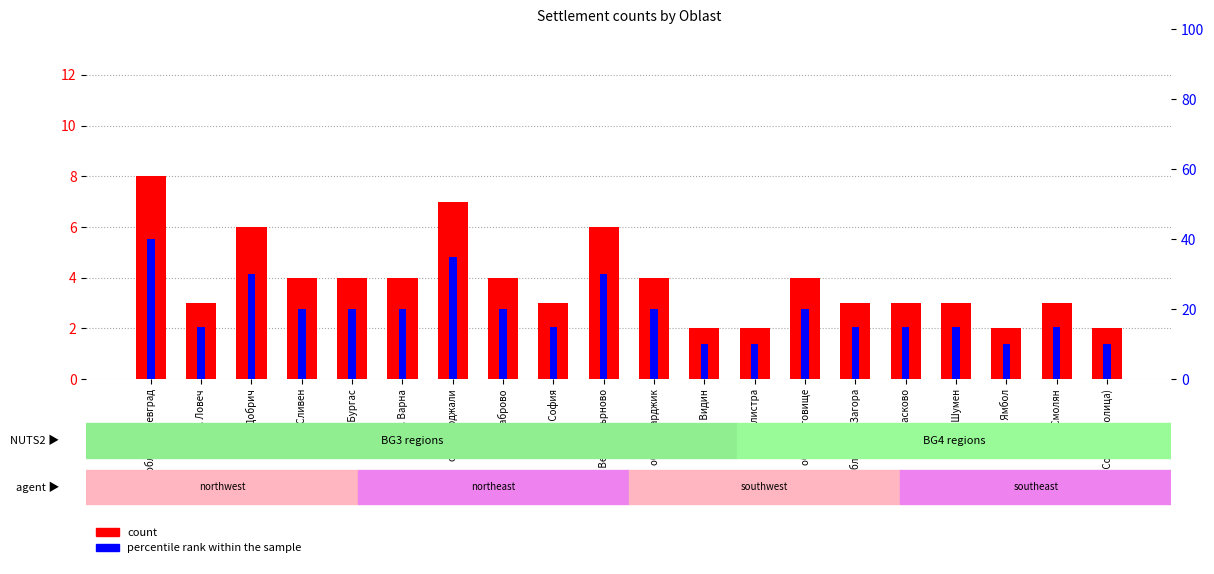

Reading right to left, what are all the values shown in this chart?

count: 2	3	2	3	3	3	4	2	2	4	6	3	4	7	4	4	4	6	3	8
percentile rank within the sample: 10	15	10	15	15	15	20	10	10	20	30	15	20	35	20	20	20	30	15	40